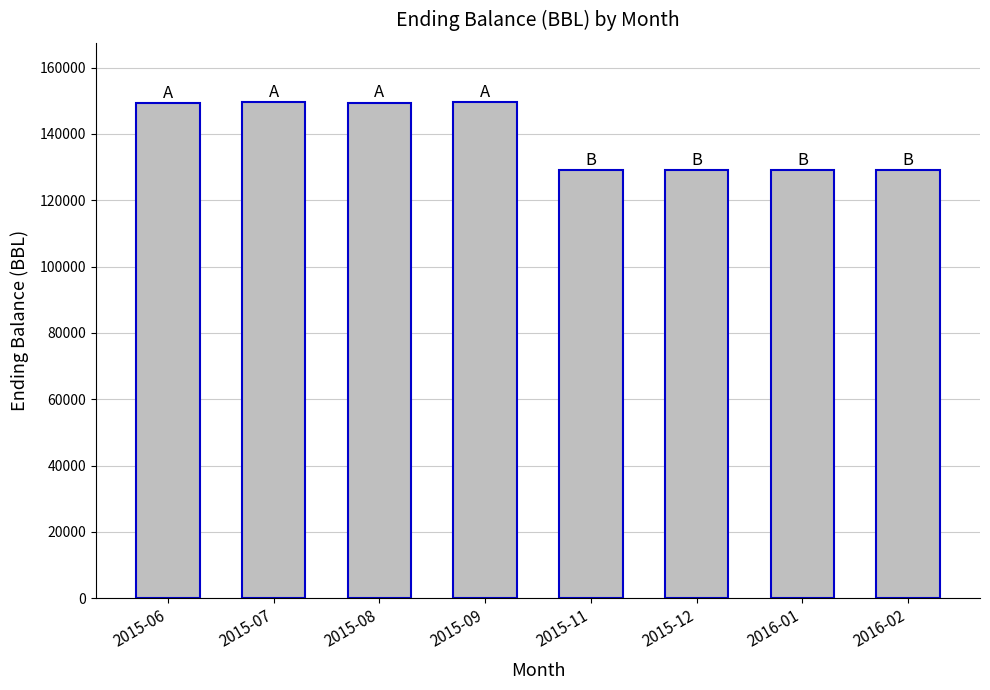

What is the change in value from 2015-06 to 2016-01?

-20218